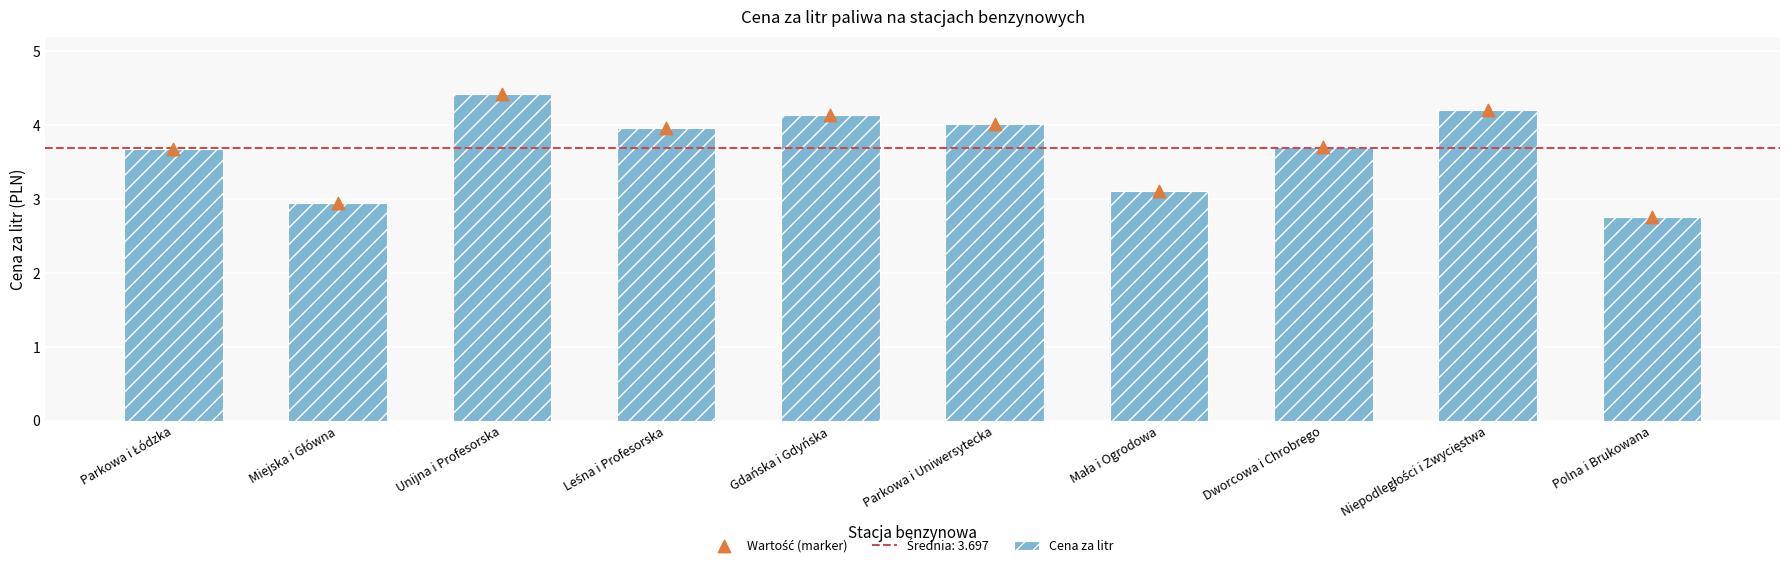

Which series has the largest total across all categories?

Cena za litr